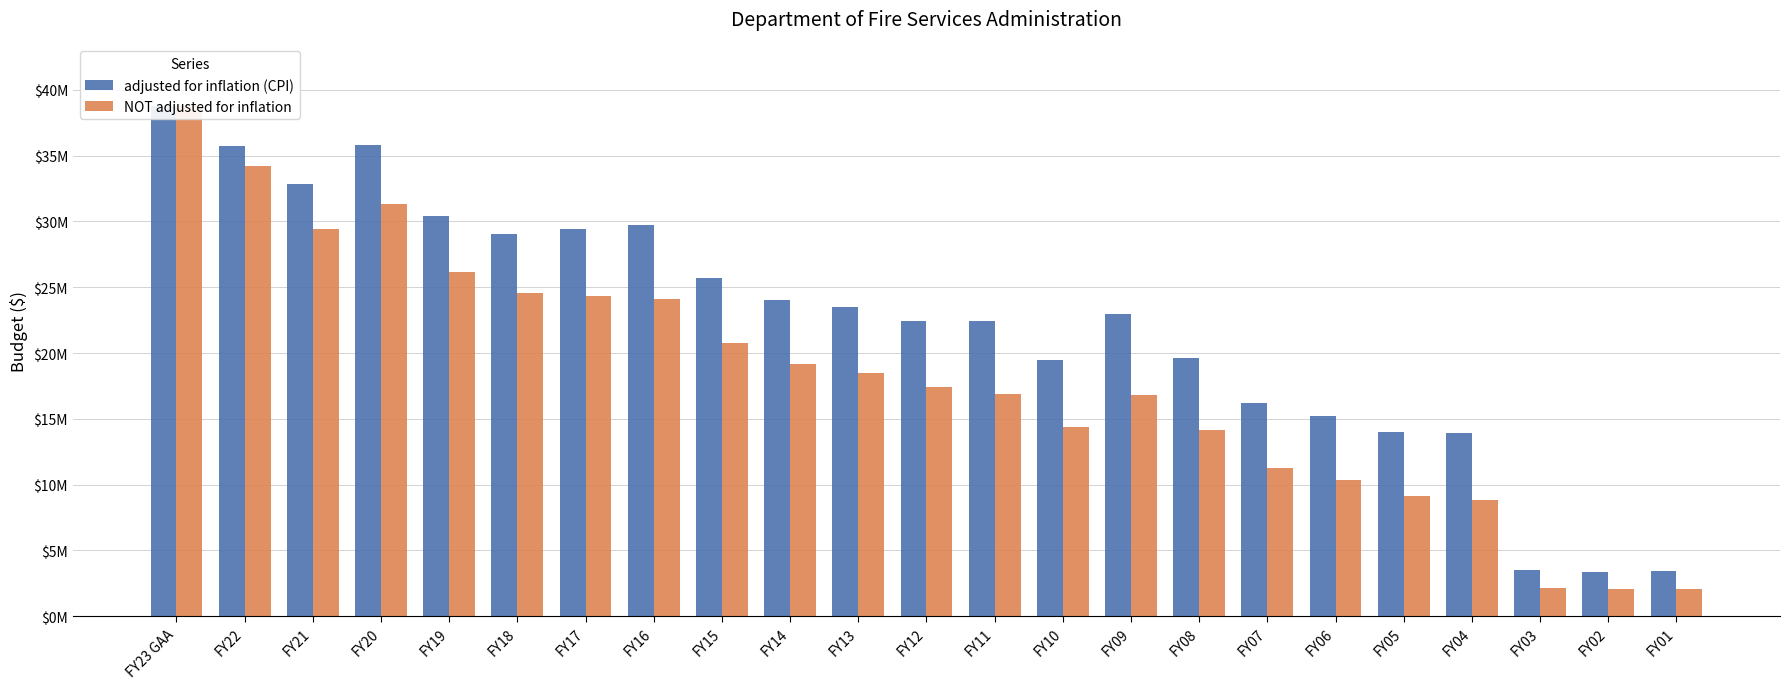

What is the sum of the adjusted for inflation (CPI) values at FY07 and FY10?

35688740